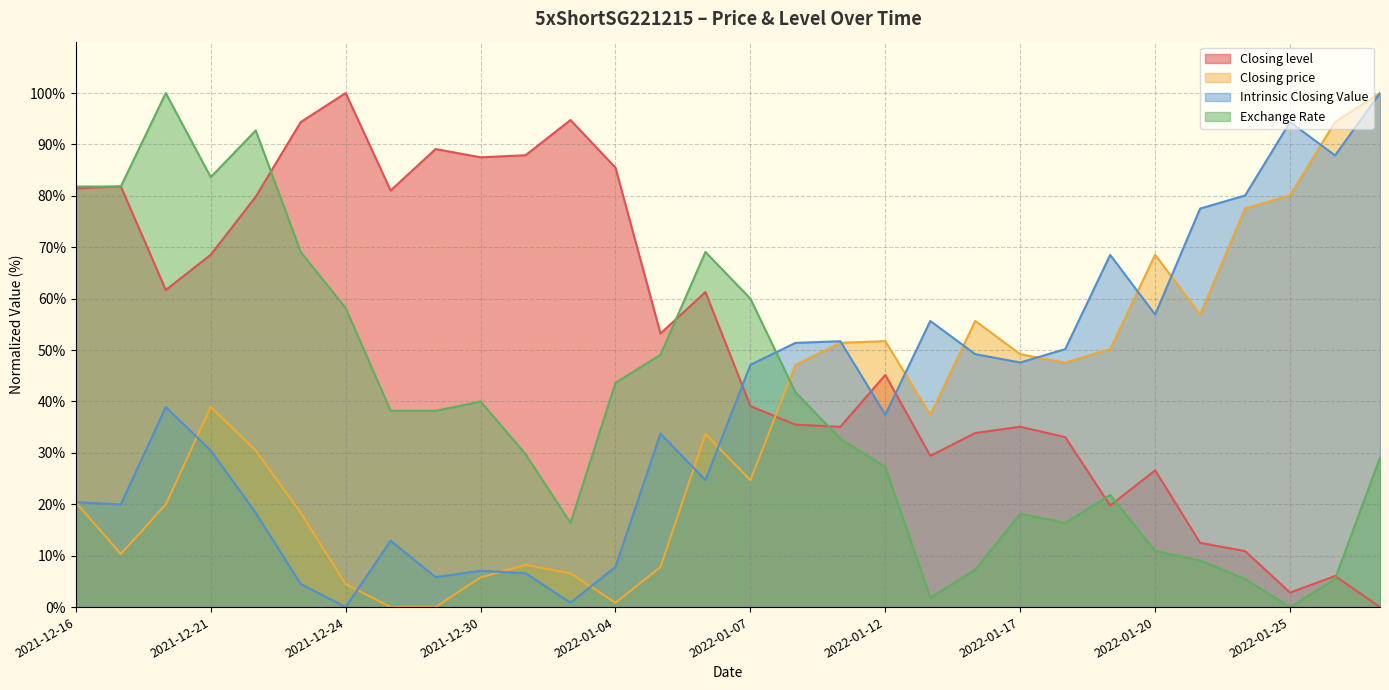

True or false: Closing level has a value of 16.2 at 2022-01-13.

False